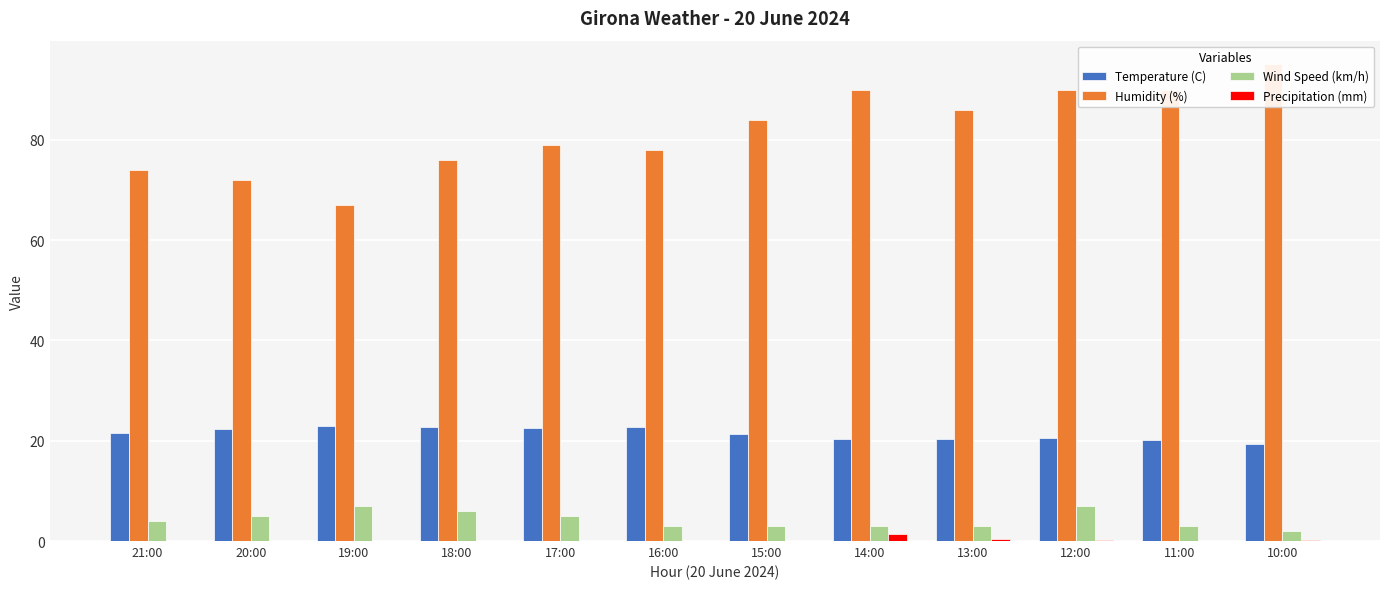

What is the difference between the Precipitation (mm) values at 14:00 and 11:00?

1.4